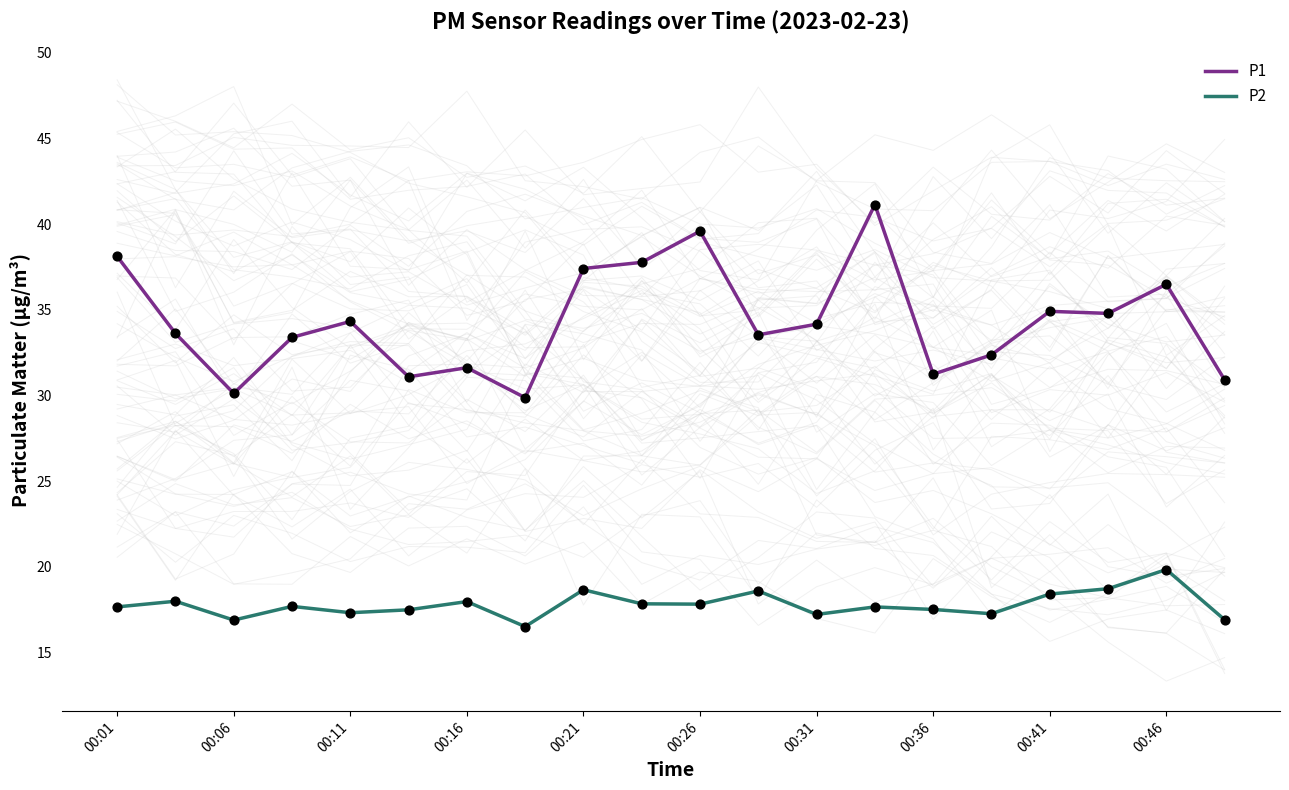

At how many categories does at least one series exceed 33?

13